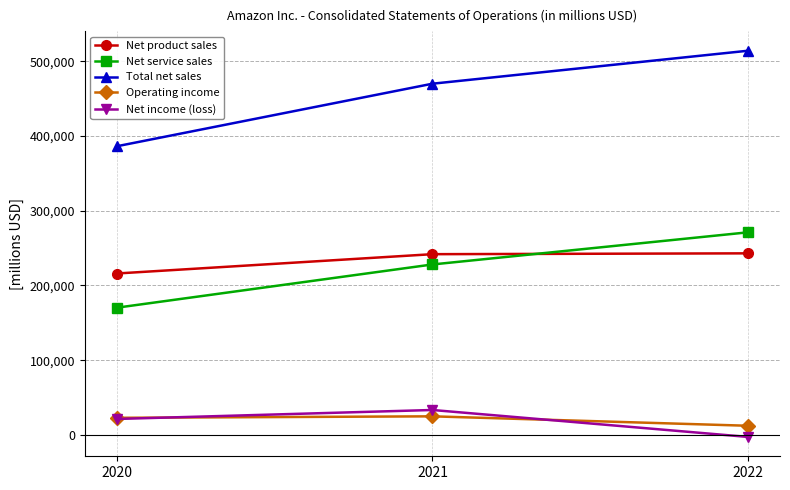

Where is Operating income nearest to the value 18563?

2020